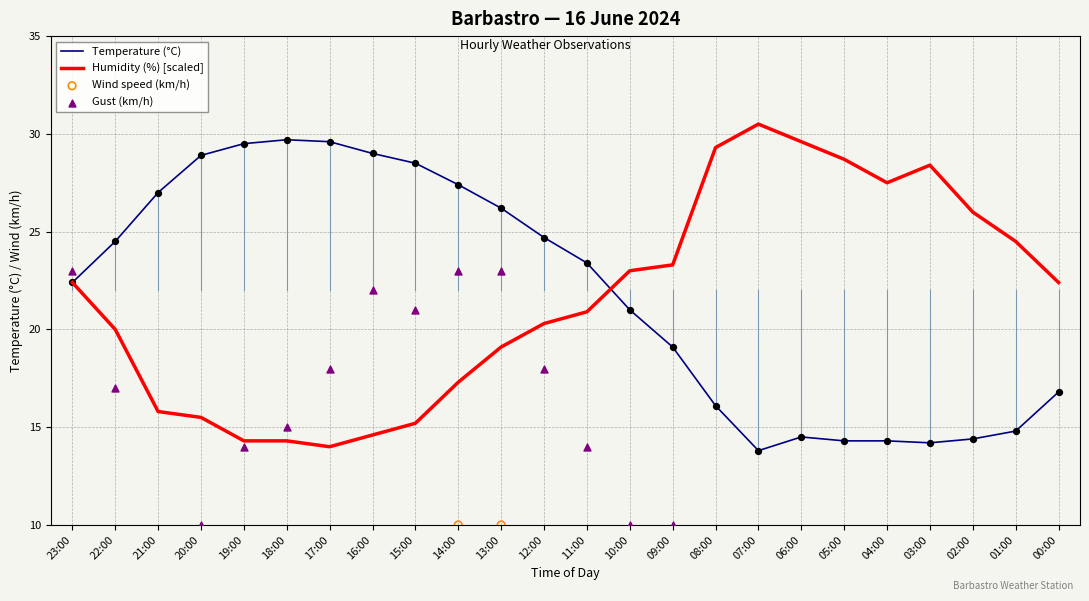

What is the total value across all series at 17:00?

68.6